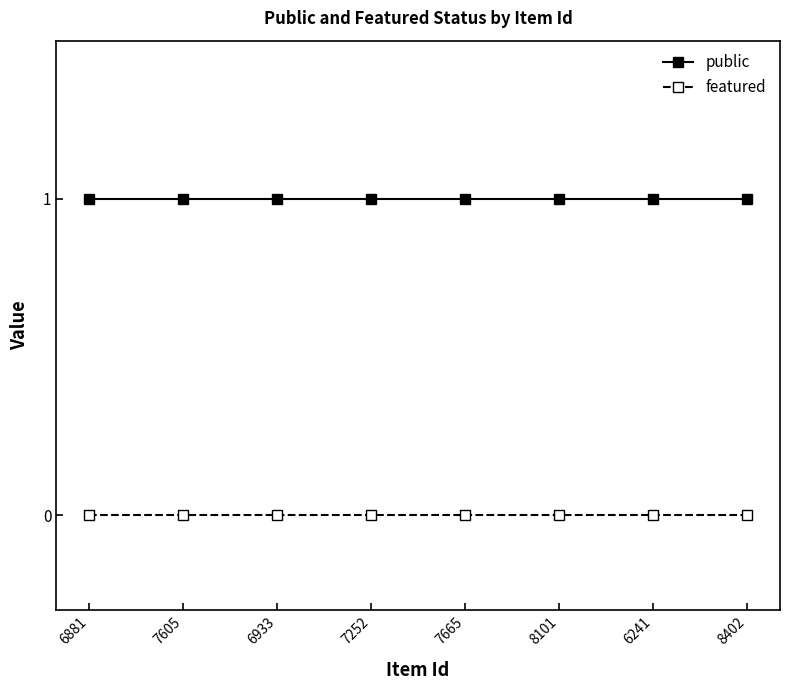

Rank the series by their maximum value, from lowest to highest.

featured, public